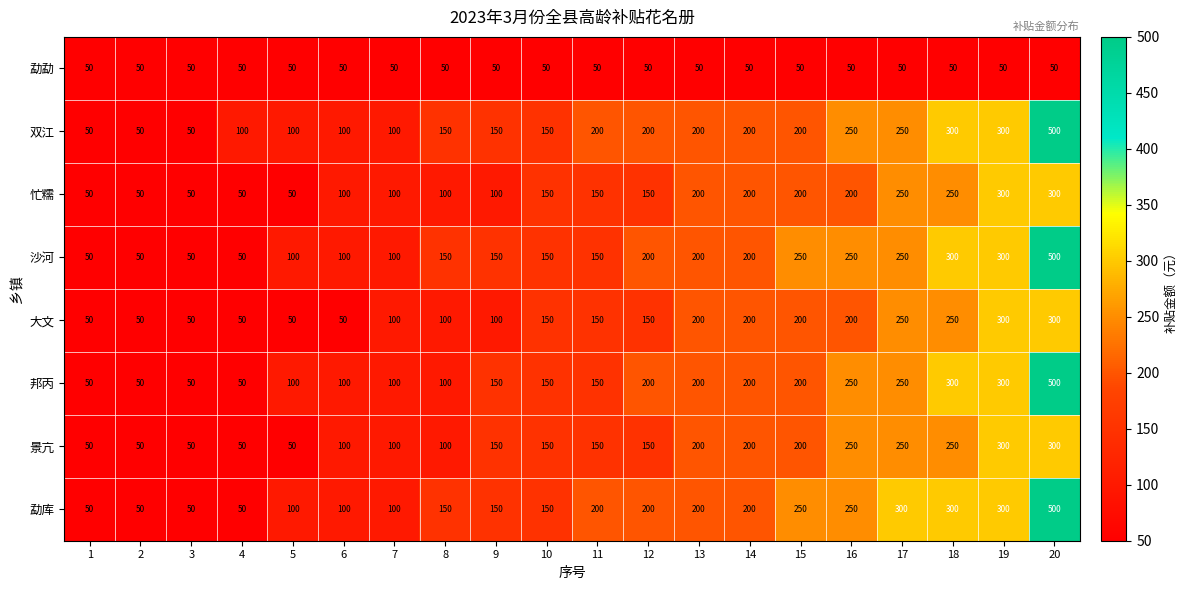

At which category does the chart reach its peak across all series?

20